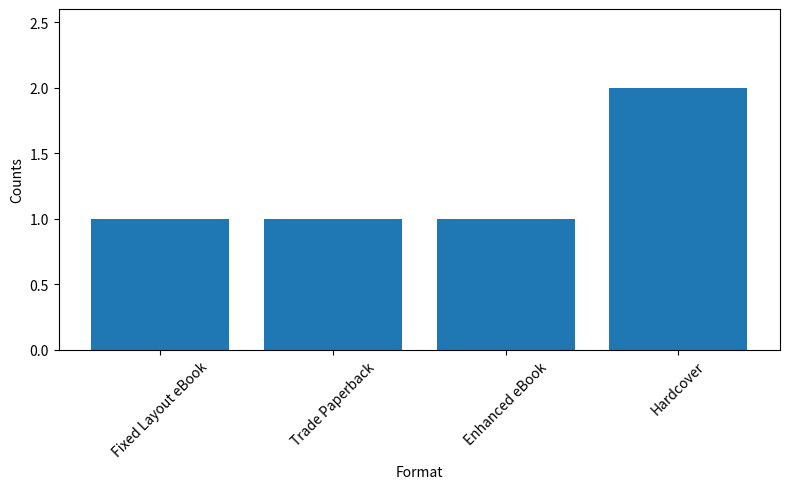

Reading left to right, transcribe all the data shown in this chart.

Fixed Layout eBook=1	Trade Paperback=1	Enhanced eBook=1	Hardcover=2